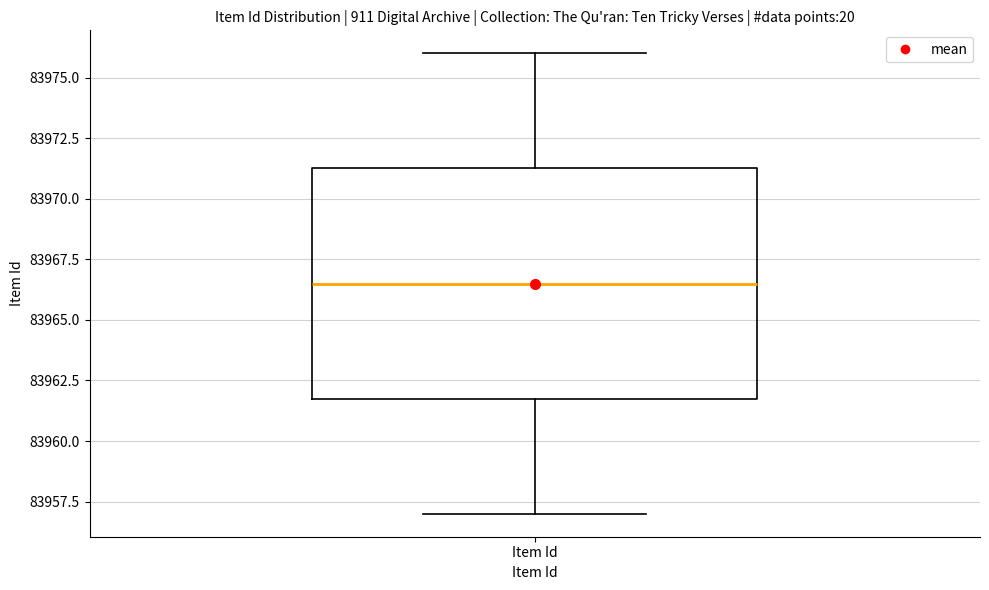

Read this box plot against the y-axis: the position of the median line, the range covered by the box, and the ends of both whiskers. The values are not printed on the chart, so give them approximately, as read against the axis.

median 83966.5, box 83962.0 to 83971.5, whiskers 83957.0 to 83976.0